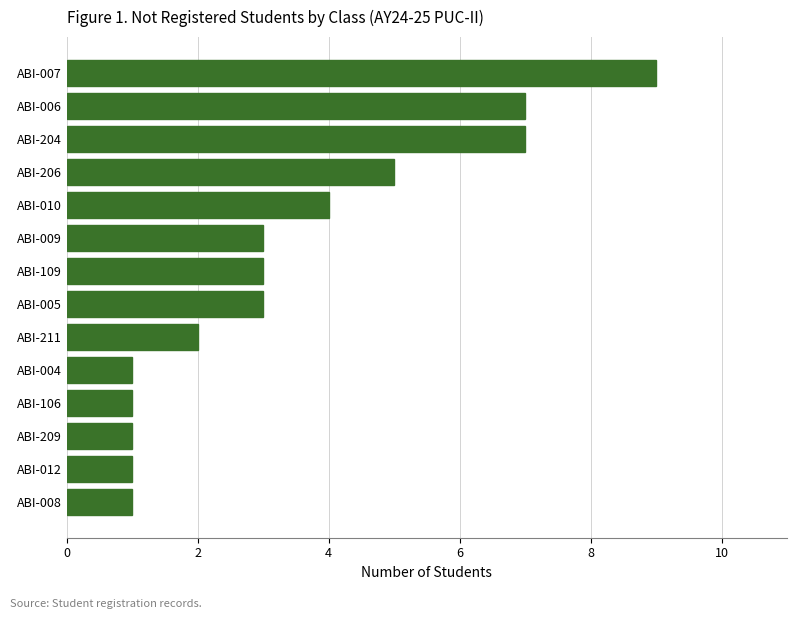

True or false: the data shows 3 at ABI-211.

False